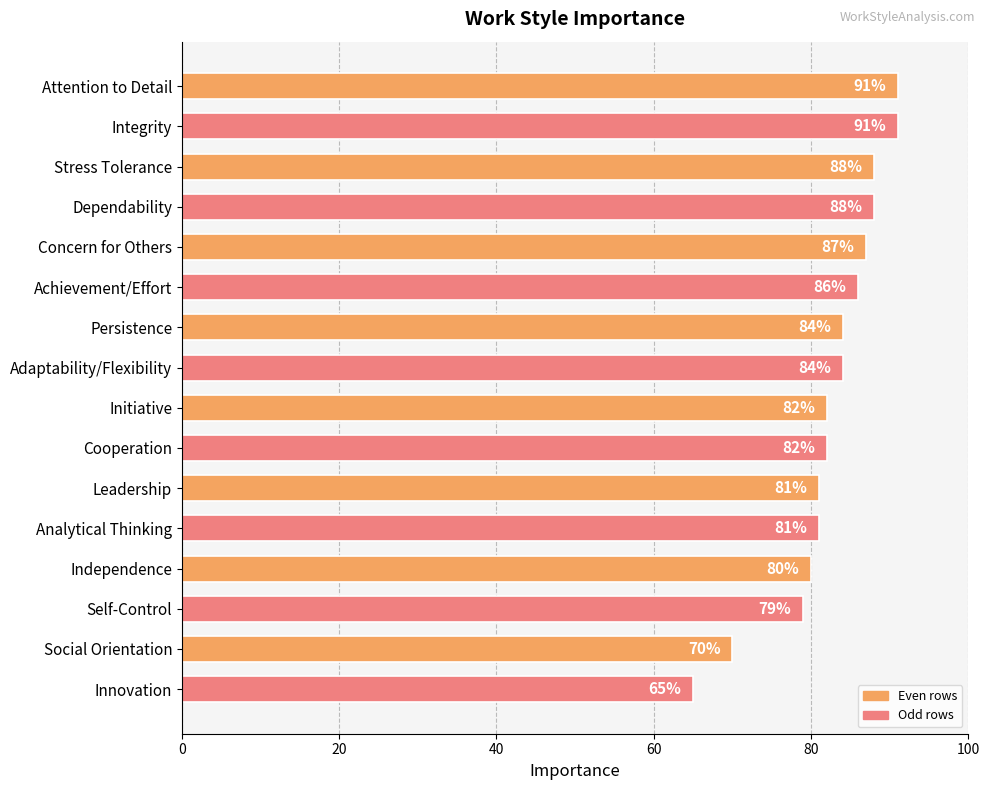

How many values are below 84?

8